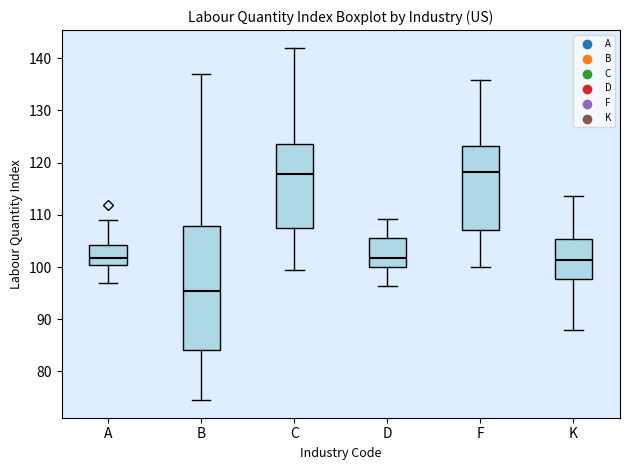

Which box has the lowest median line?

B